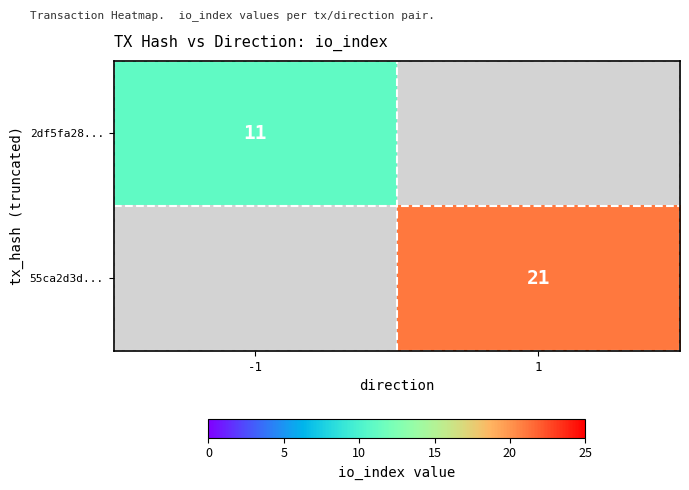

The value of 55ca2d3d... at 1 is 35. True or false?

False